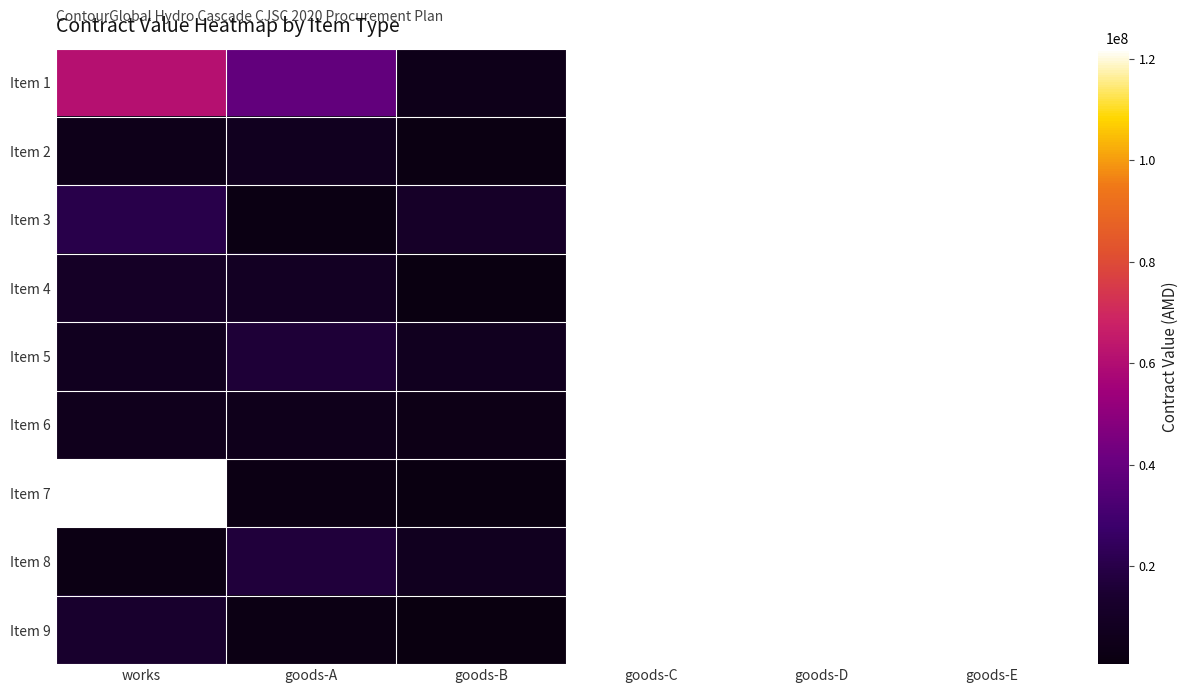

How many data points does each series have?

6